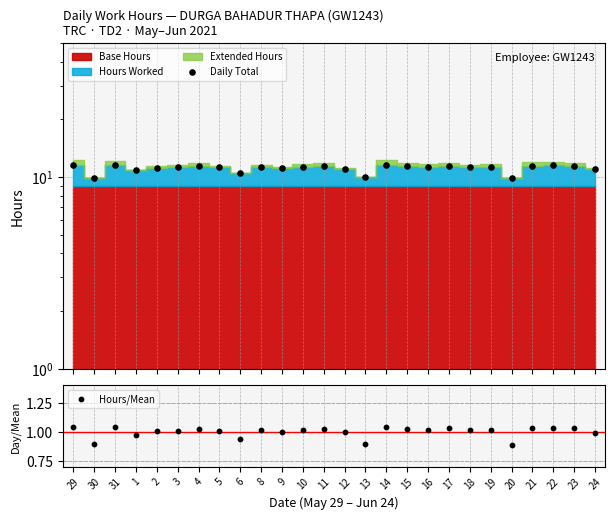

At how many categories does at least one series exceed 1?

26